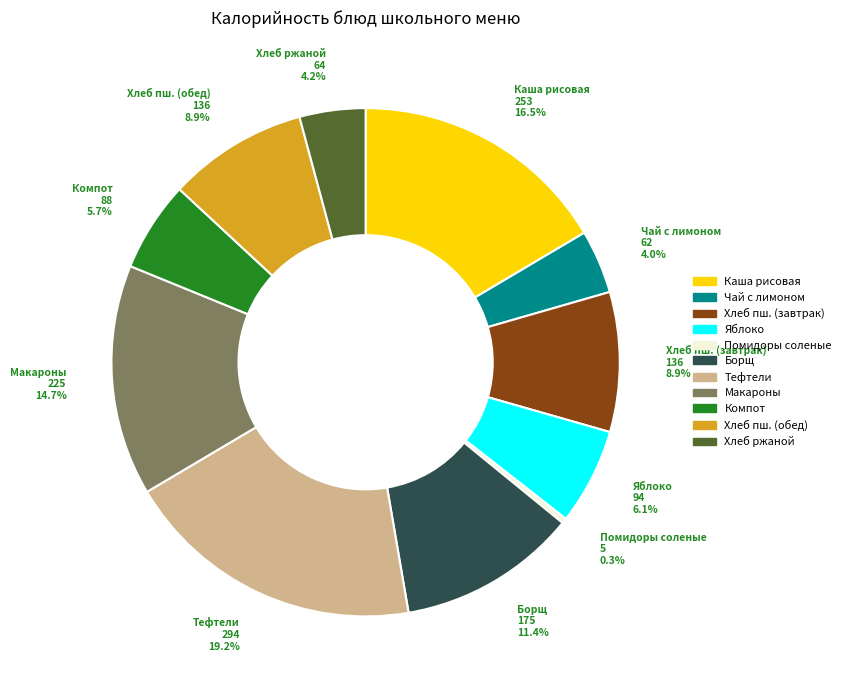

Count the number of slices in the pie.

11